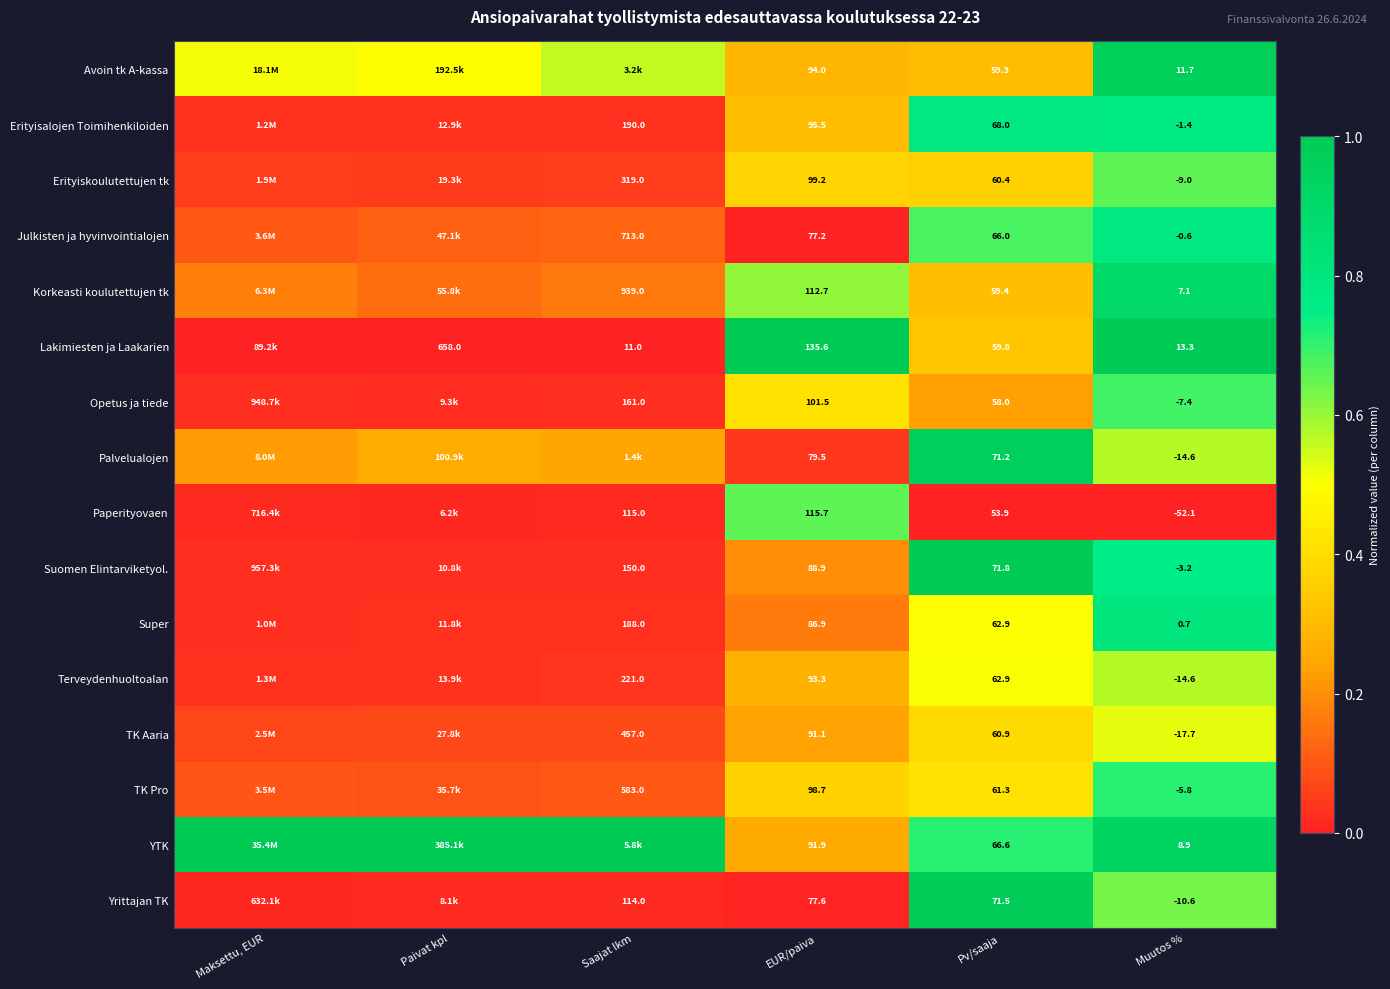

Is the value of Super at Muutos % greater than the value of Julkisten ja hyvinvointialojen at EUR/paiva?

No